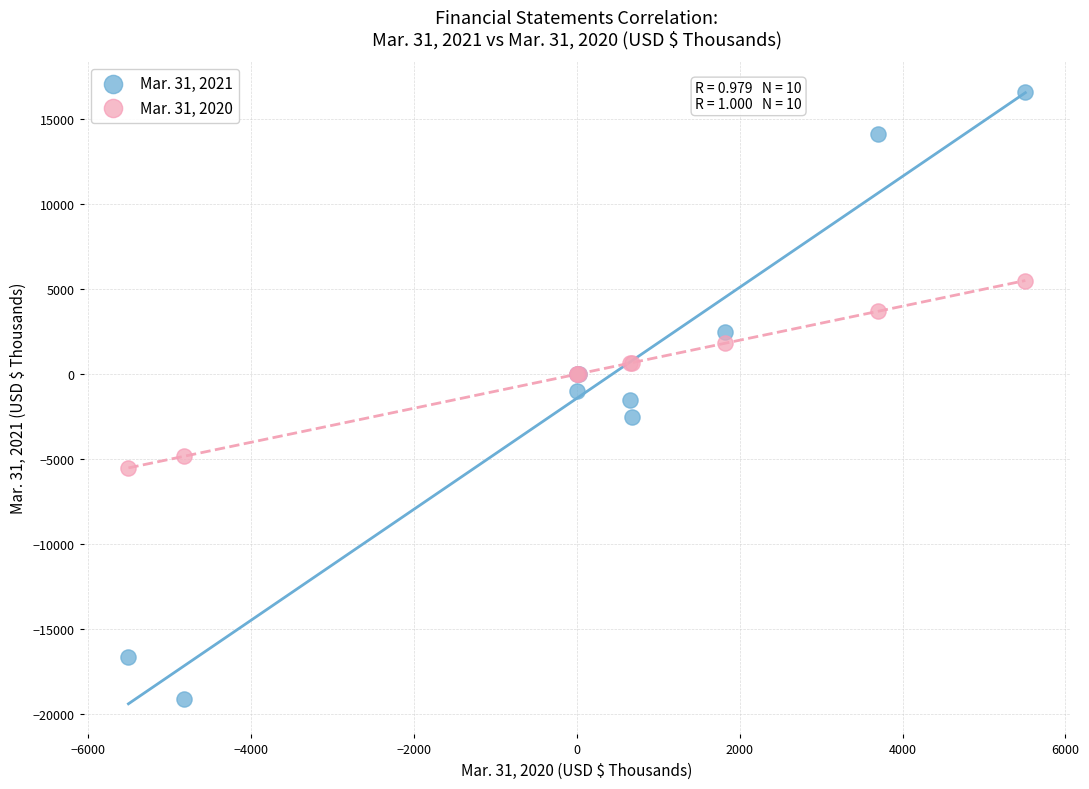

Which series contains the highest Y value?

Mar. 31, 2021